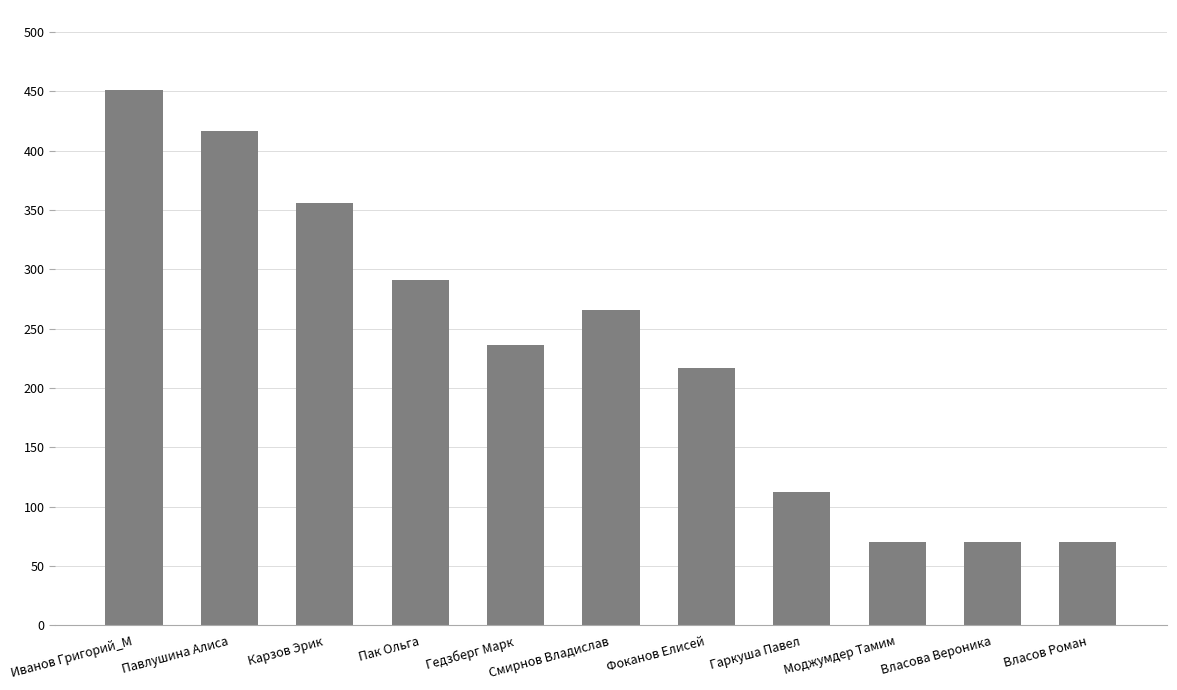

Count the number of categories in the chart.

11